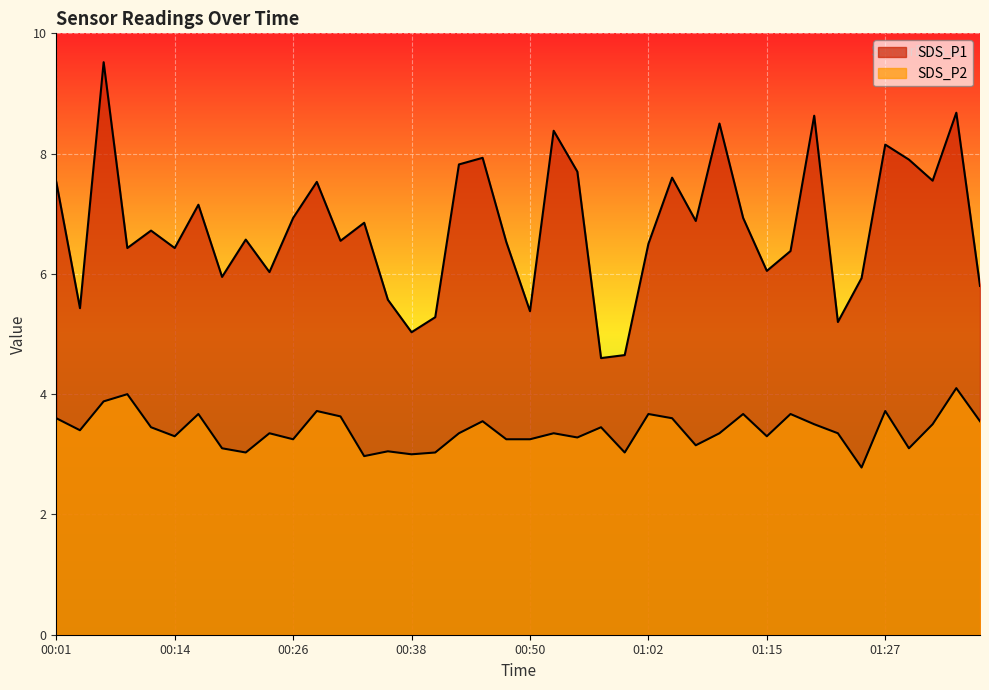

What position from the right is 00:19?

33